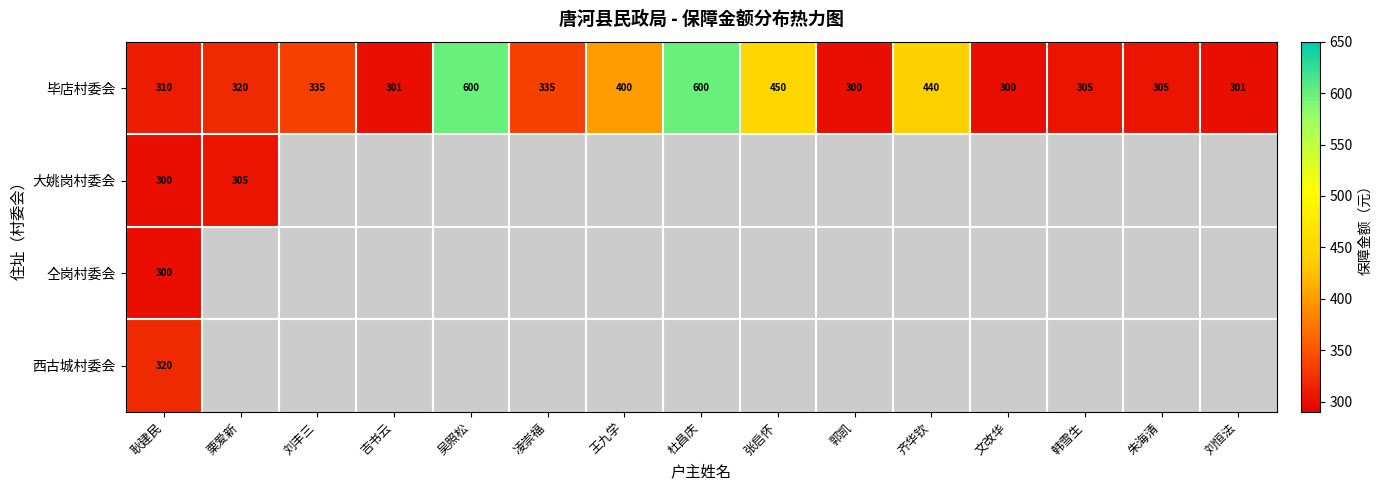

Is it true that 大姚岗村委会 equals 191 at 耿建民?

False